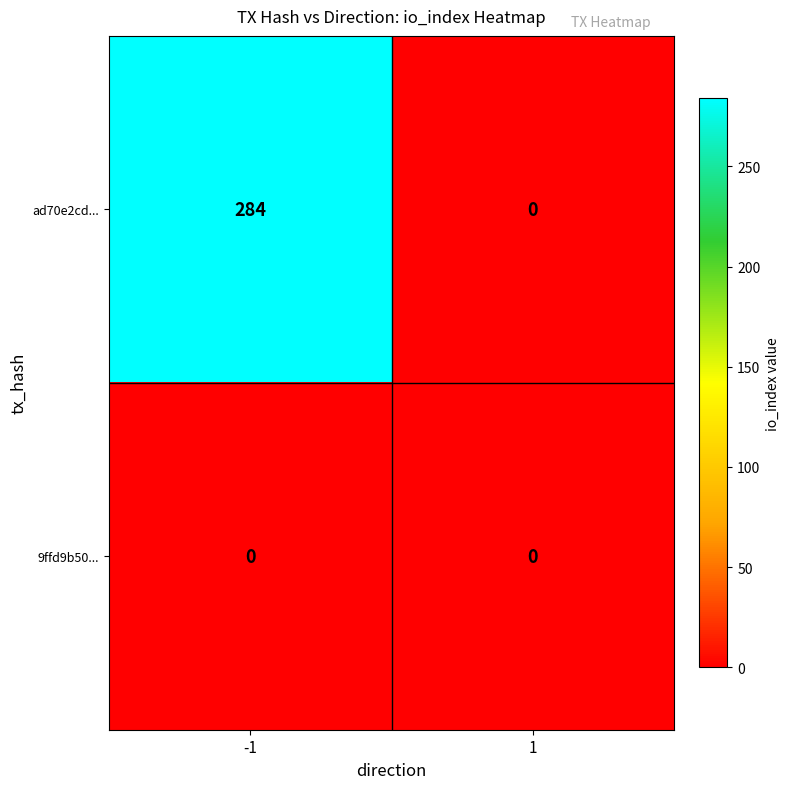

Reading left to right, list all the values displayed in this chart.

ad70e2cd...: -1=284	1=0
9ffd9b50...: -1=0	1=0